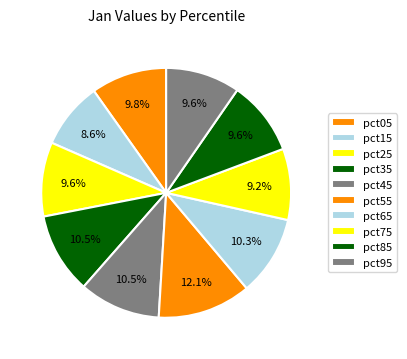

How many slices are in this pie chart?

10